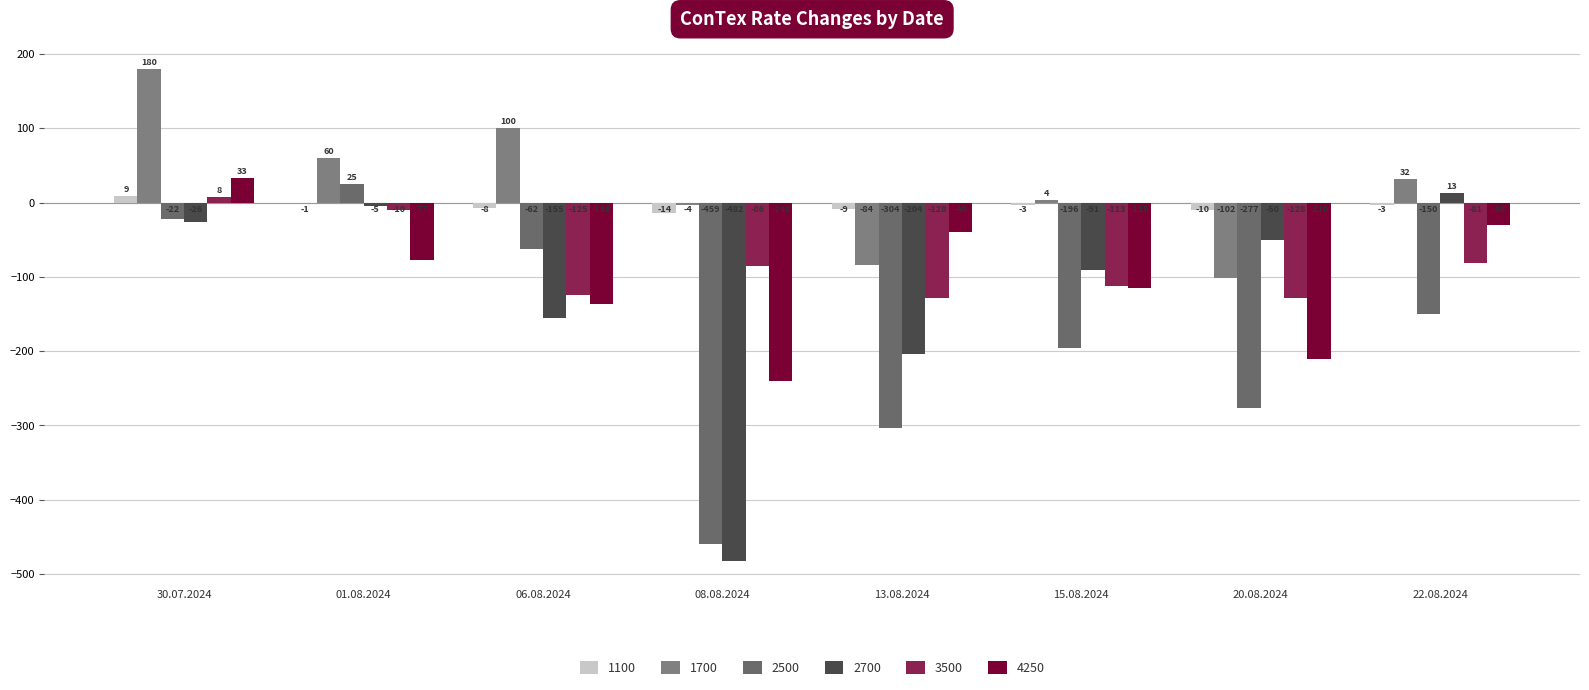

Read the 4250 value at 20.08.2024, to the nearest 5.

-210